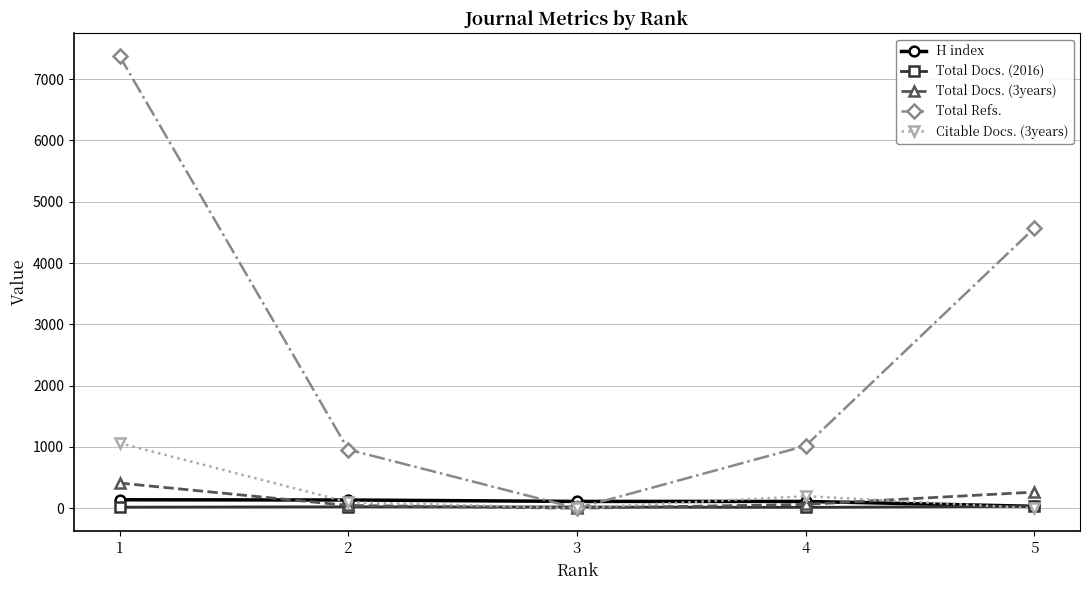

What is the difference between the maximum and minimum values in the Citable Docs. (3years) series?

1063